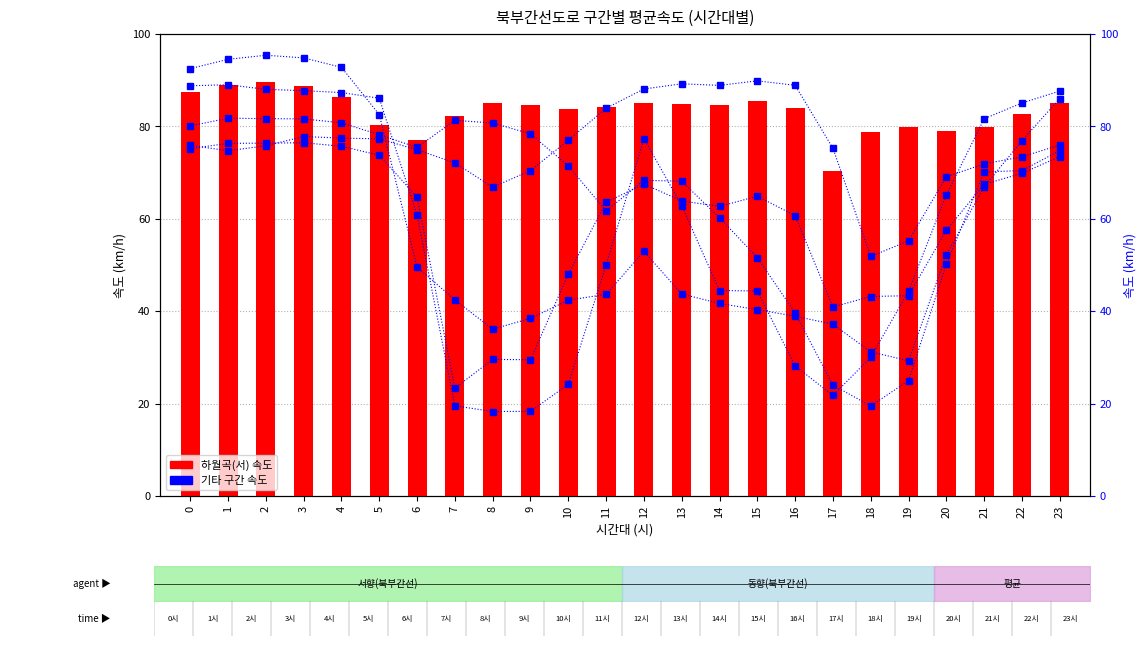

Read the 하월곡(서) value at 20.

78.9